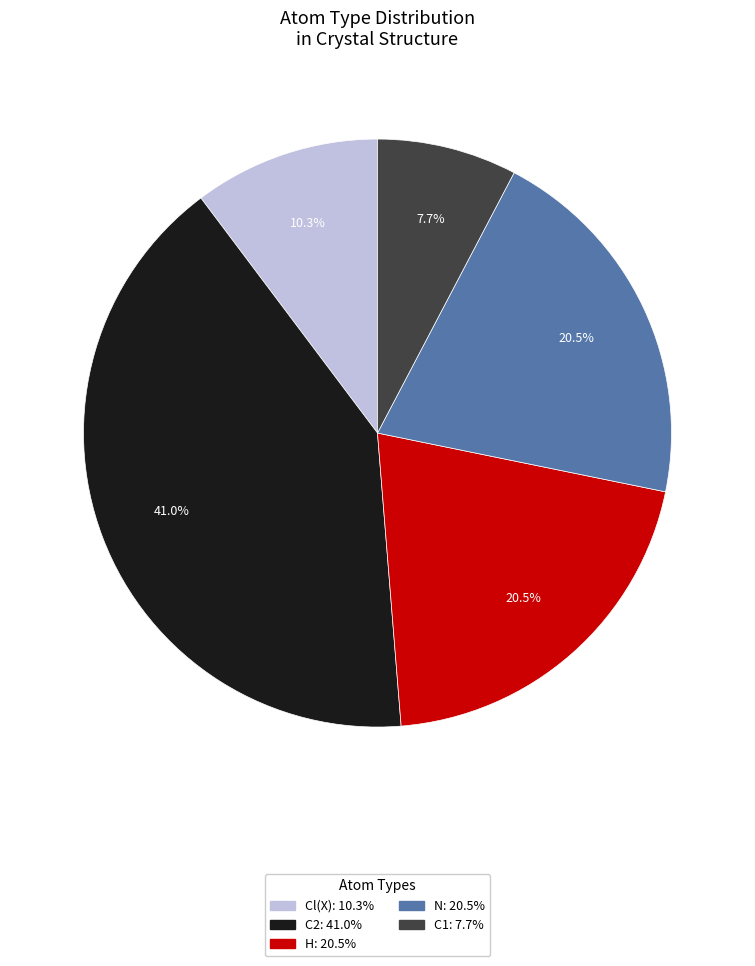

To the nearest percent, what is the difference between the largest and smallest slice percentages?

33%